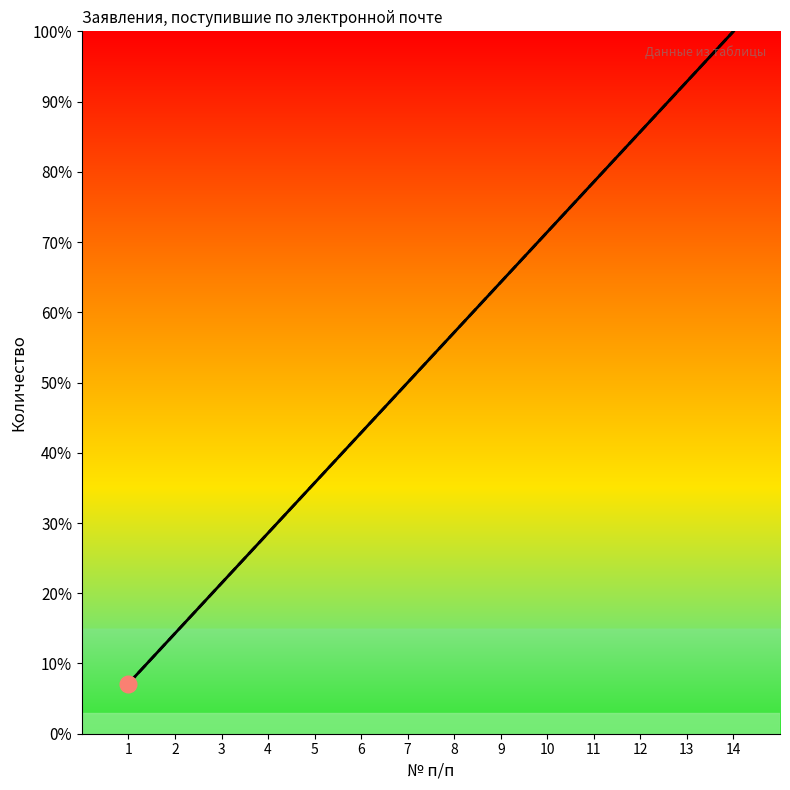

How many categories are shown in the chart?

14